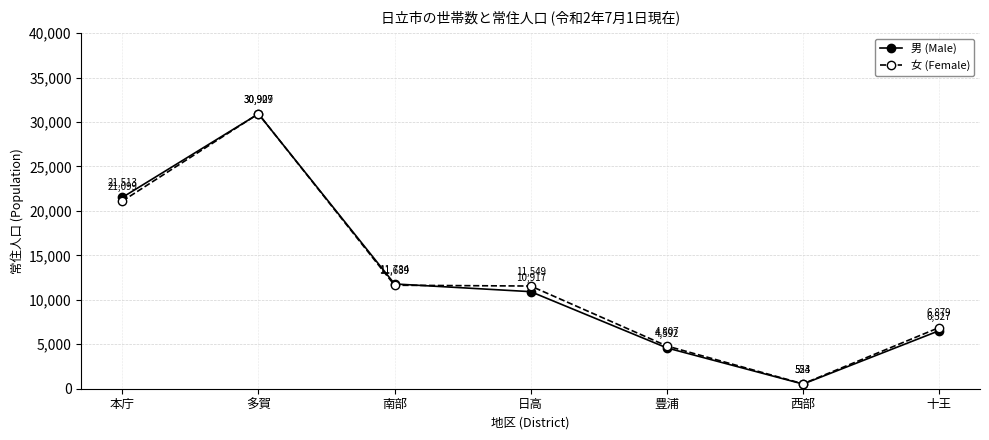

List the series in order of their overall mean, lowest first.

男 (Male), 女 (Female)